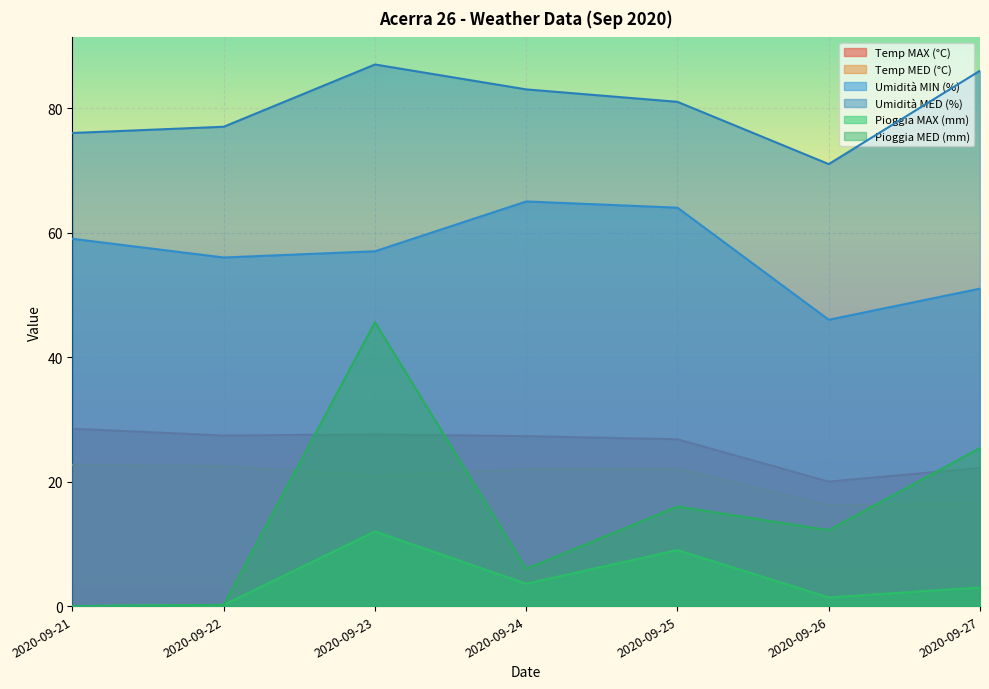

True or false: Temp MAX (°C) and Umidità MIN (%) cross at least once.

False